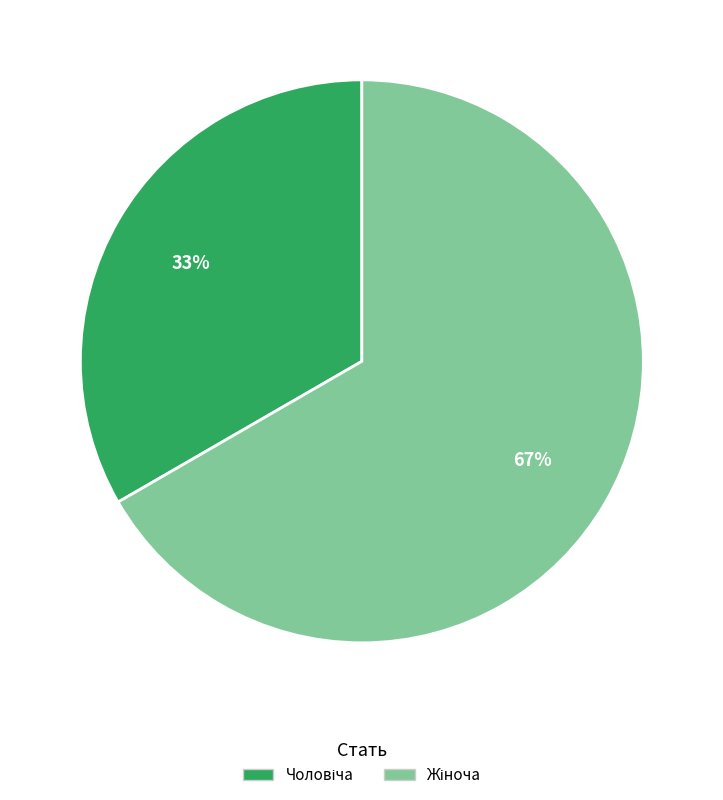

Is there a majority slice in this chart?

Yes